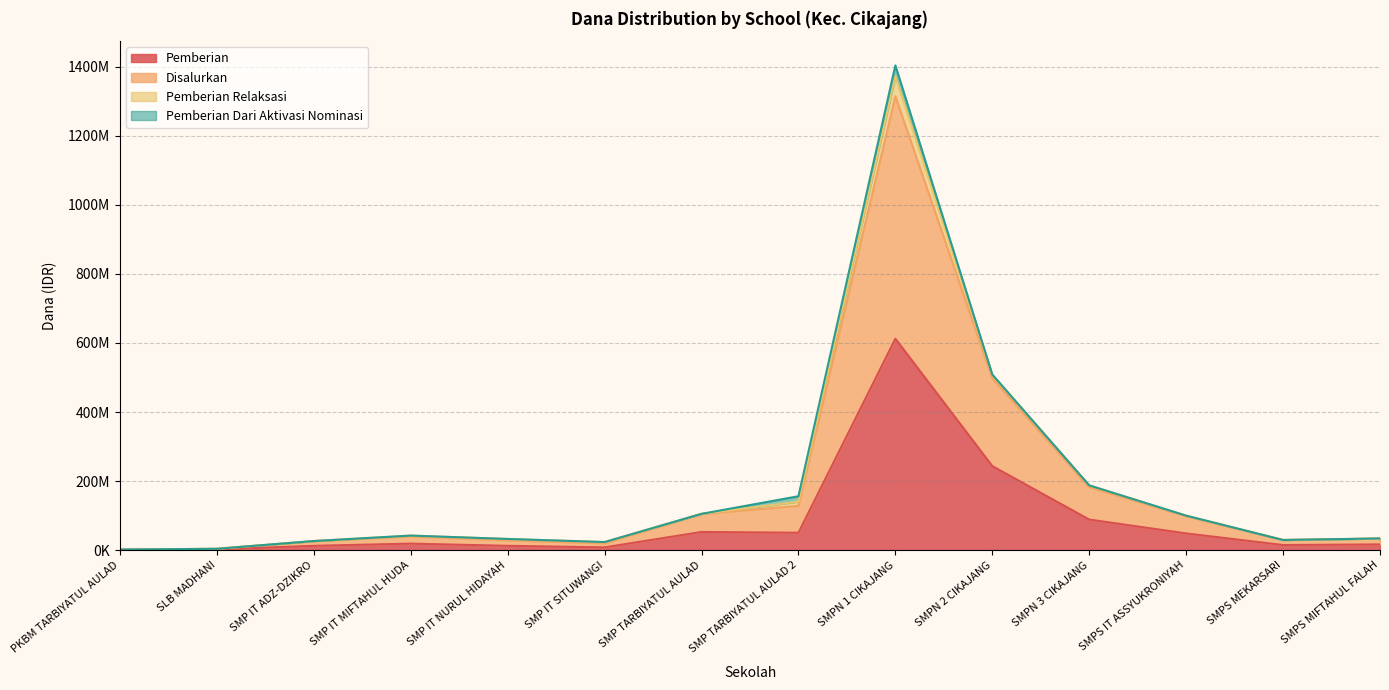

Which category has the highest value in the Pemberian series?

SMPN 1 CIKAJANG